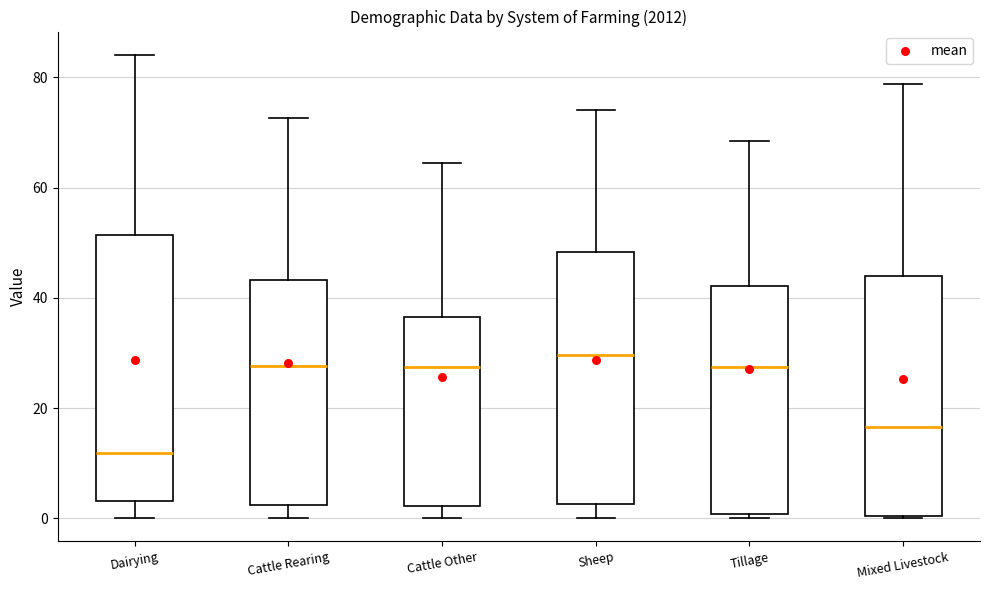

Where does the lower whisker of the box for Cattle Other end on the y-axis? The values are not printed on the chart, so give them approximately, as read against the axis.

0